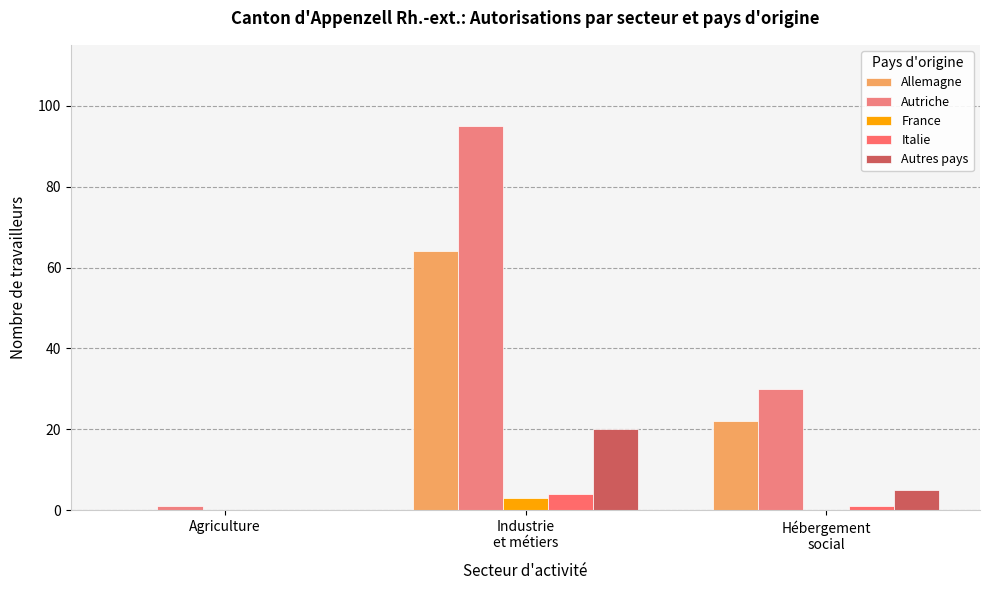

What is the sum of all Autres pays values?

25